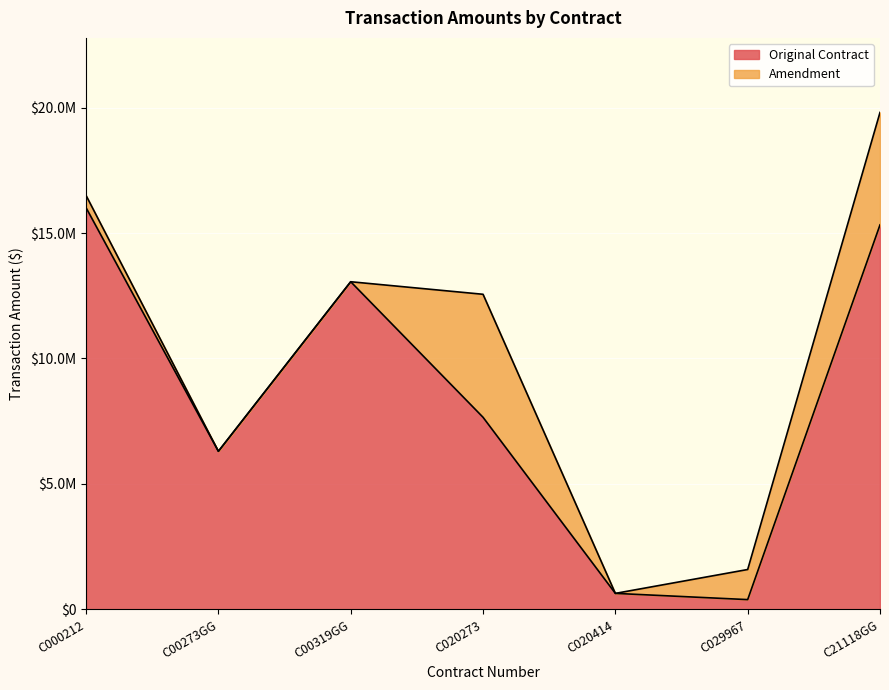

Reading left to right, what are all the values shown in this chart?

C000212=16011000	C00273GG=6300000	C00319GG=13060000	C020273=7656475	C020414=636150	C029967=388010	C21118GG=15327726